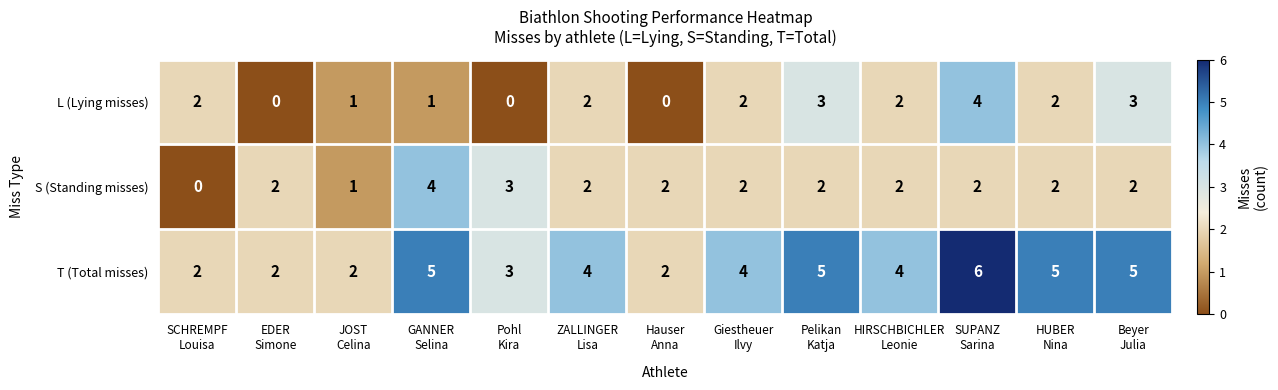

What is the difference between the maximum and minimum values in the T (Total misses) series?

4